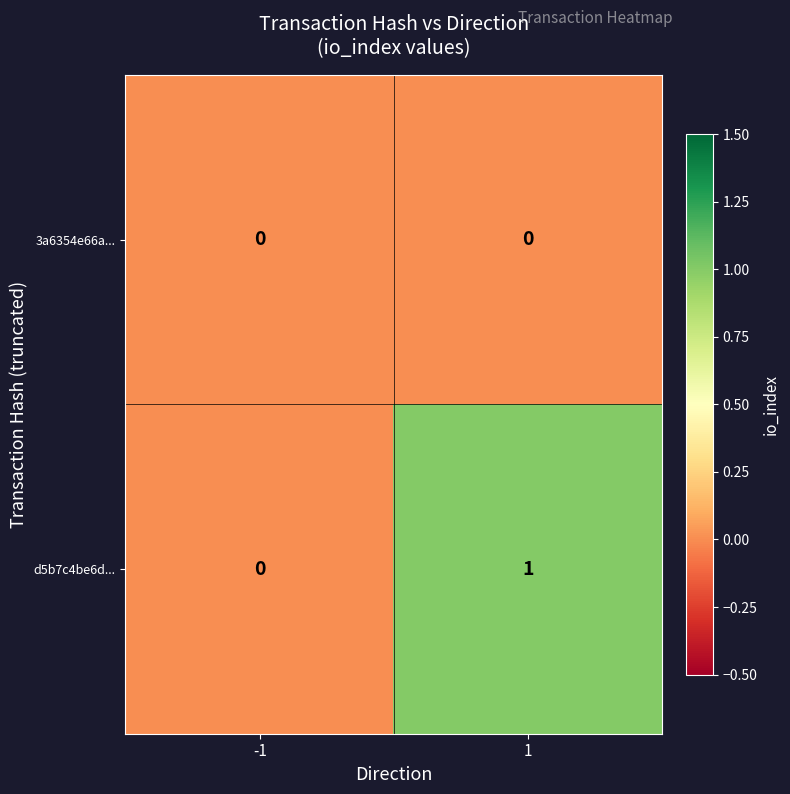

What is the greatest value displayed?

1